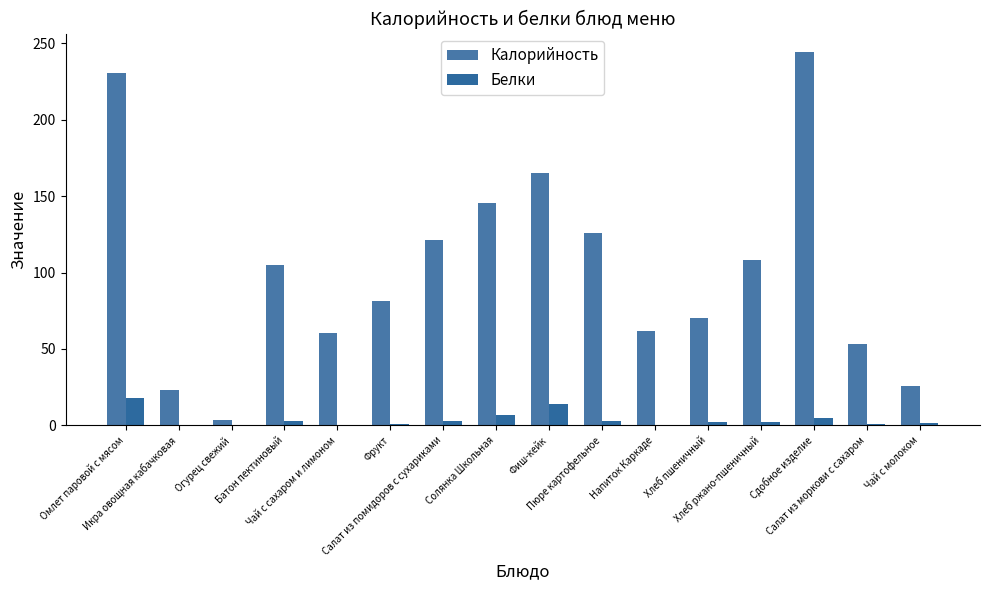

Is the value of Белки at Омлет паровой с мясом greater than the value of Калорийность at Омлет паровой с мясом?

No